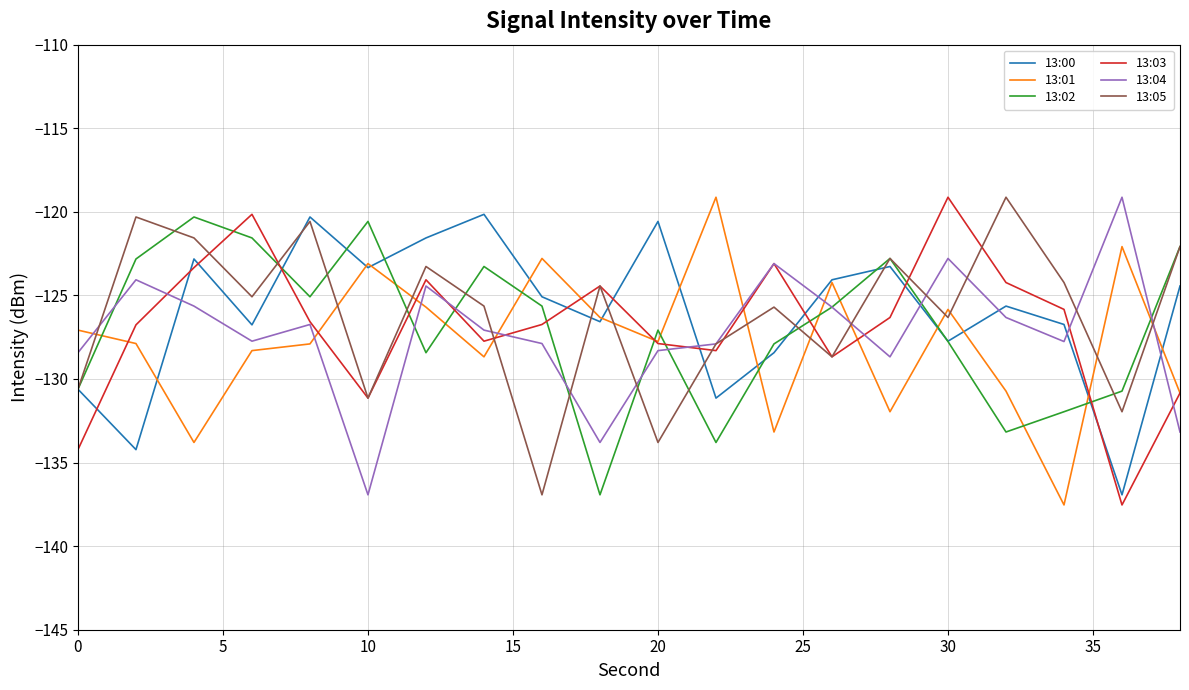

After their last crossing, which series has the higher values: 13:01 or 13:05?

13:05